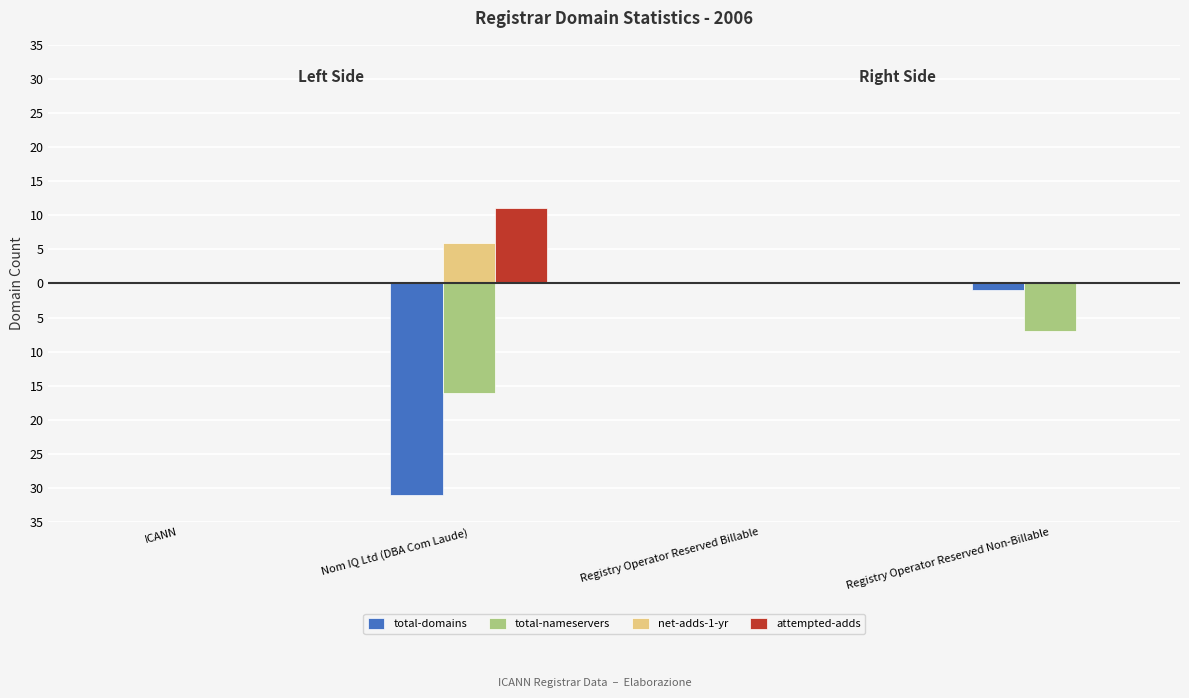

Does the chart contain stacked bars?

No